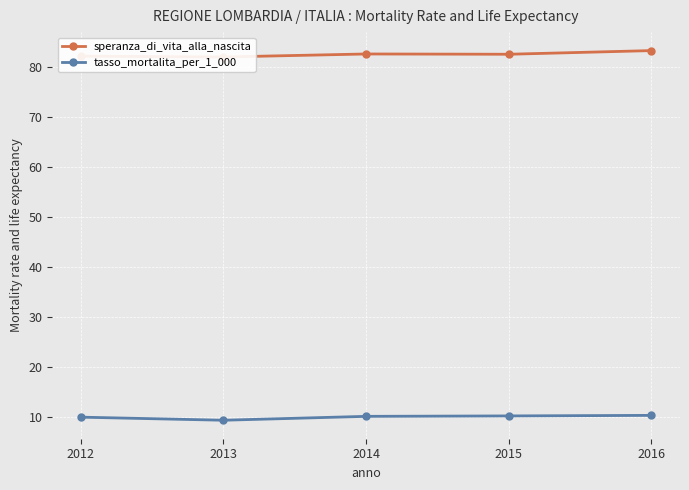

Count the number of data series in this chart.

2